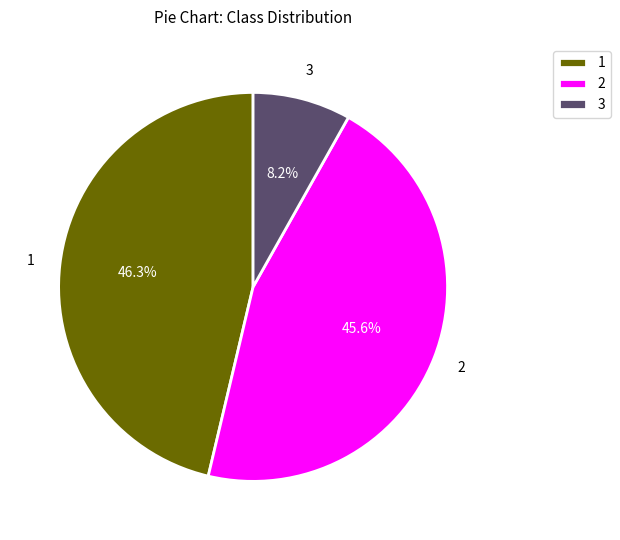

Is there any slice that represents more than half of the pie?

No